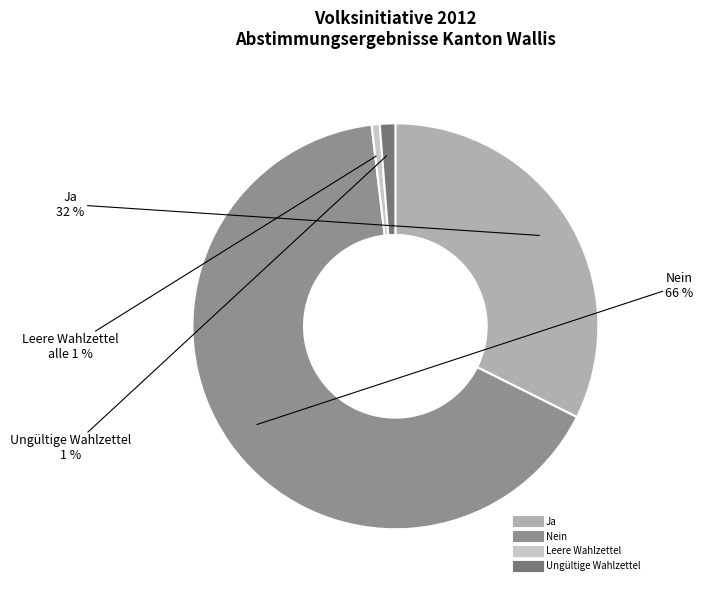

Combined, do Ja and Nein account for over 50%?

Yes